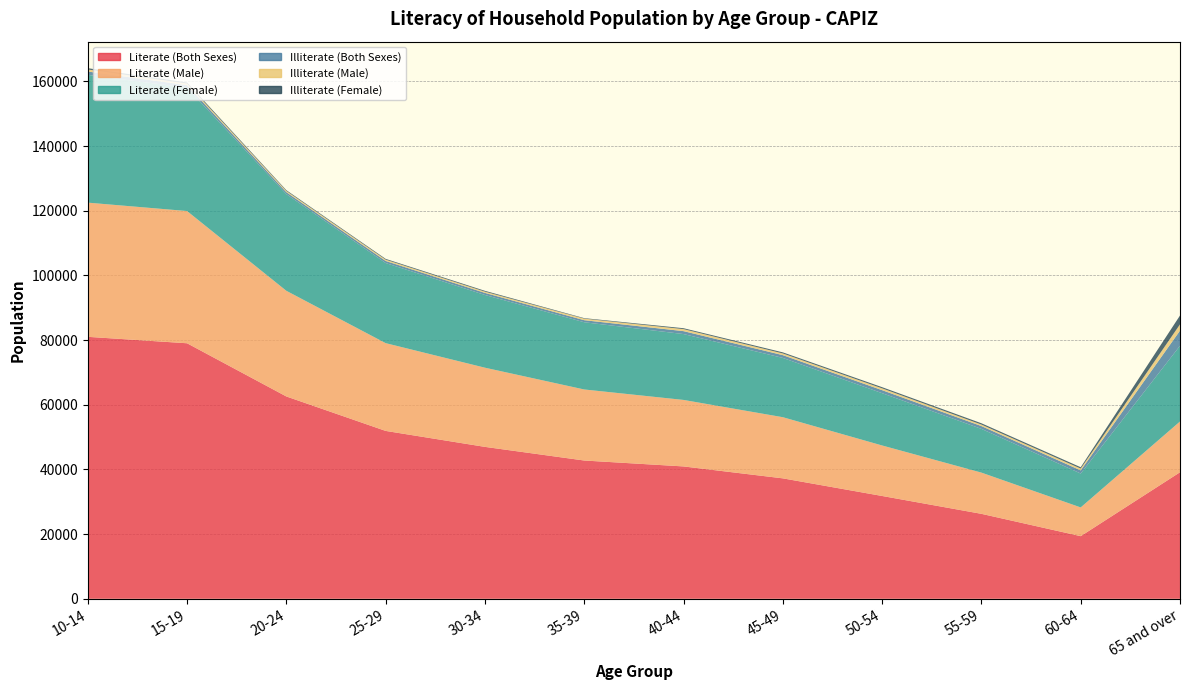

What are all the series names shown in the legend?

Literate (Both Sexes), Literate (Male), Literate (Female), Illiterate (Both Sexes), Illiterate (Male), Illiterate (Female)